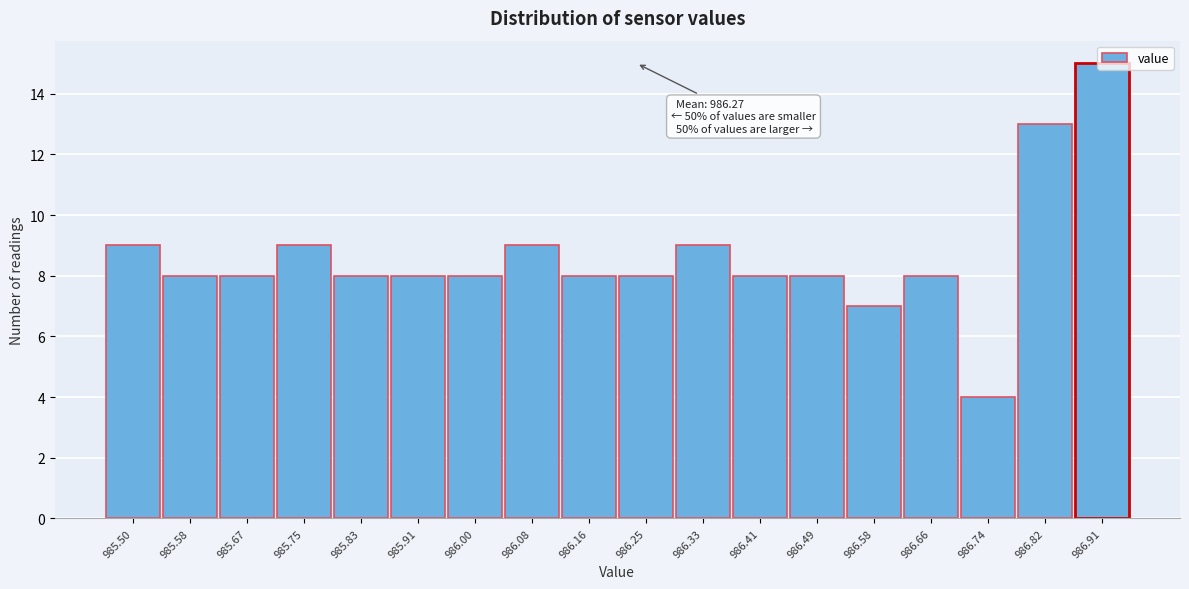

At which category does the chart reach its minimum across all series?

986.74